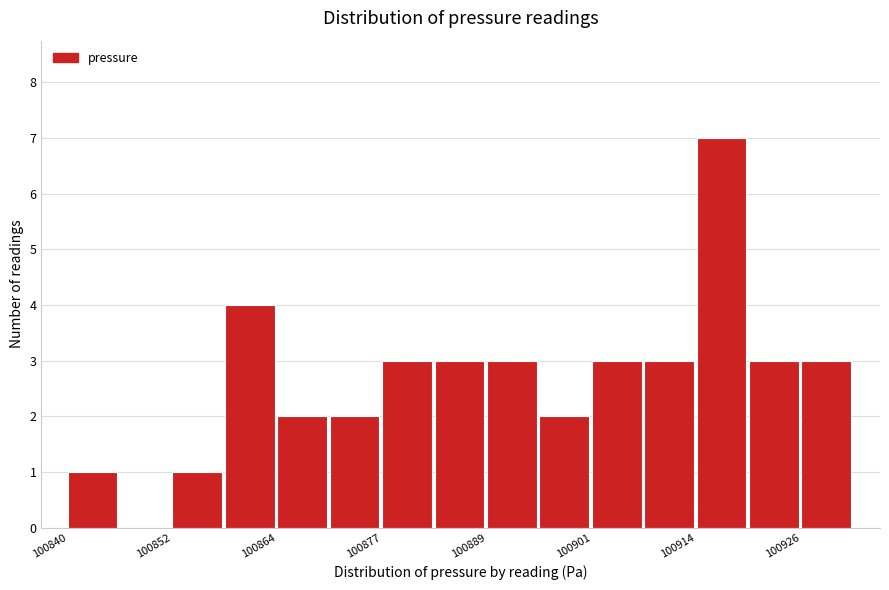

Read against the x-axis, roughly where is the centre of the tallest bar?

100916